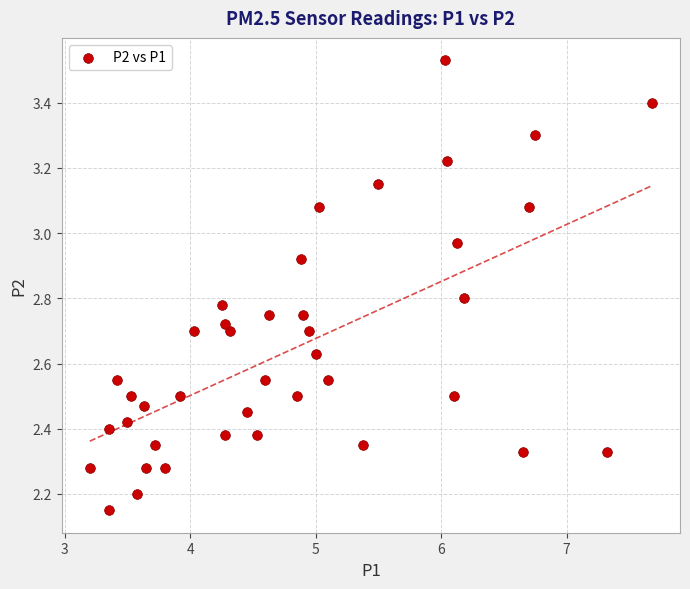

What is the range of X values (max minus min)?

4.5